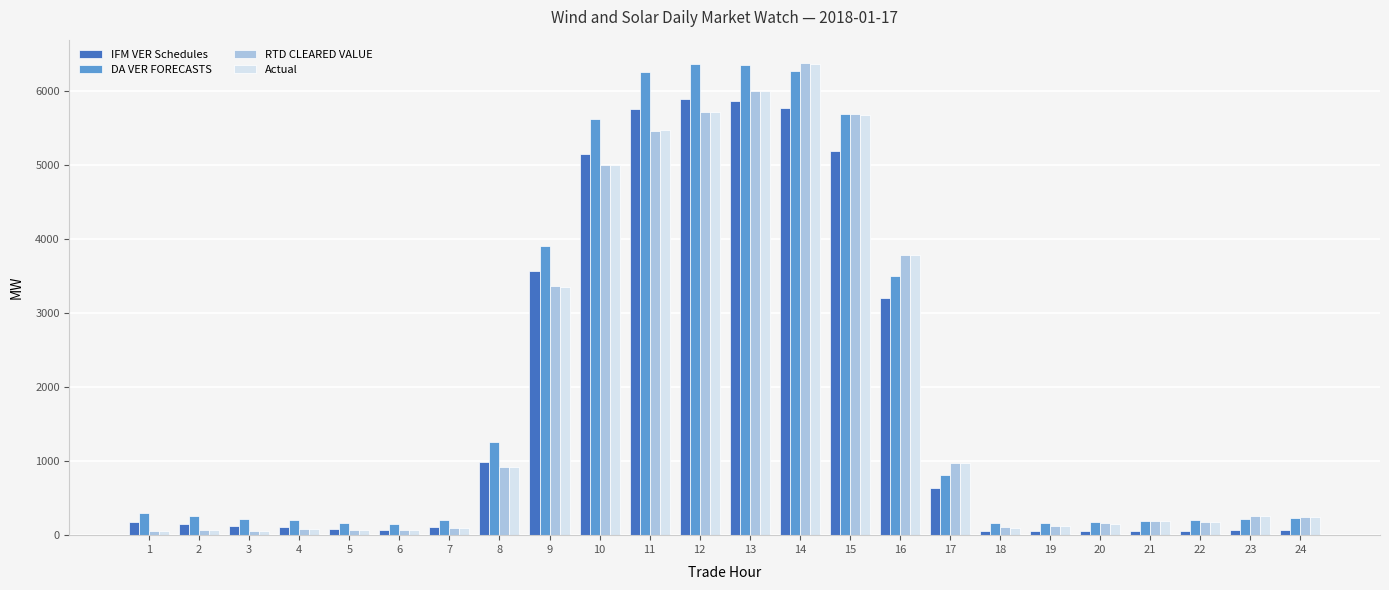

What is the maximum value shown in the chart?

6369.2